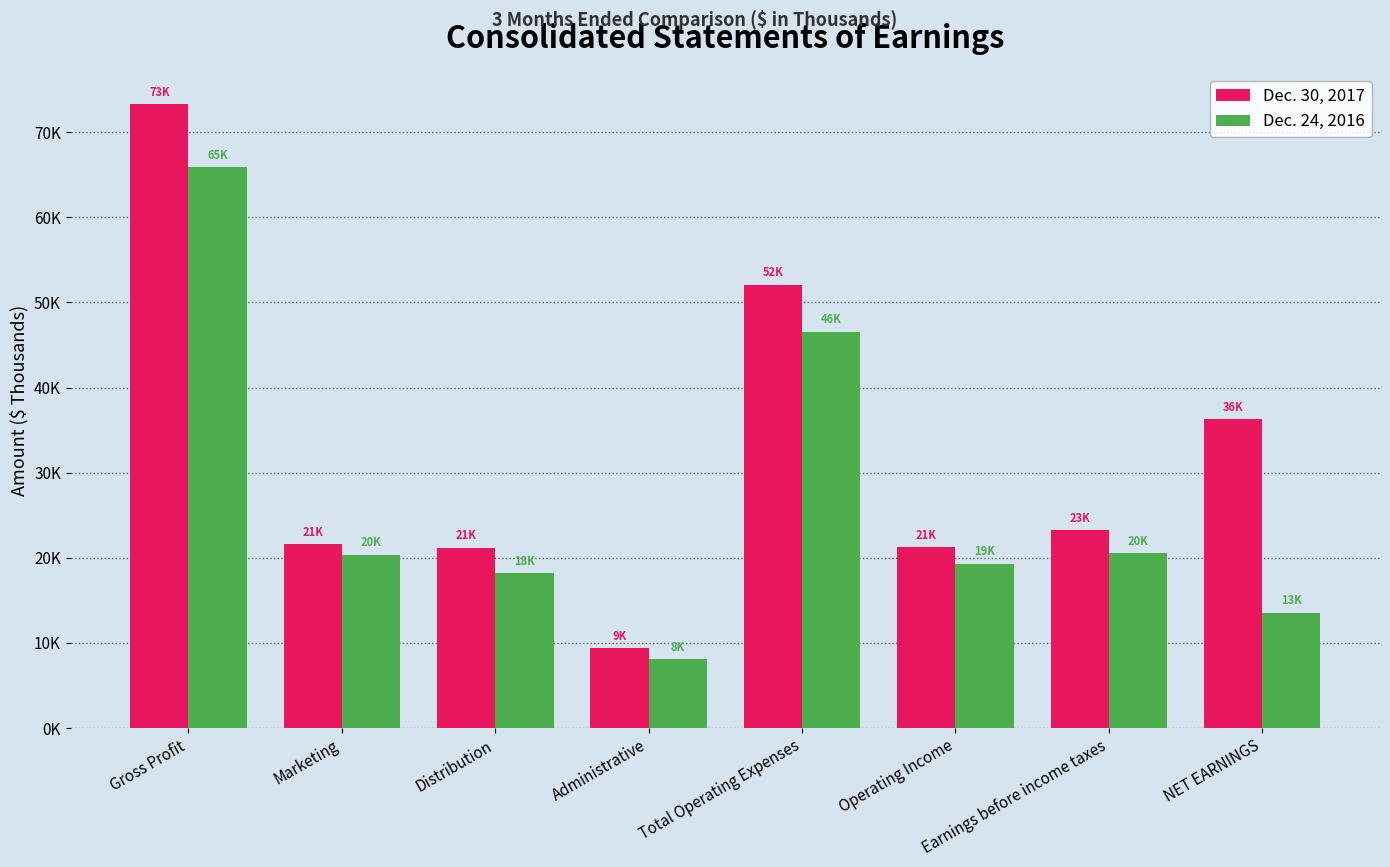

Which series has the largest total across all categories?

Dec. 30, 2017